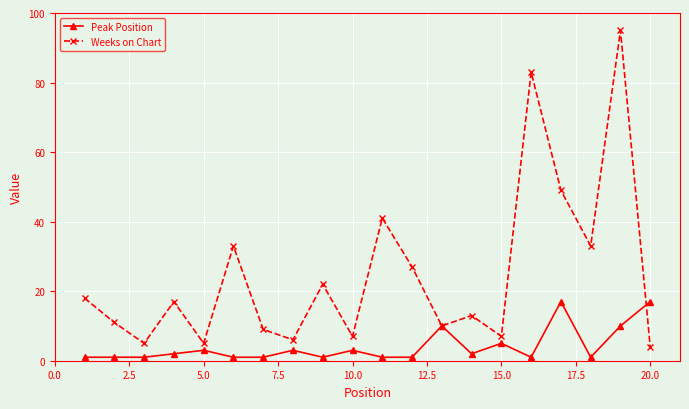

How many interior local valleys does the Weeks on Chart series have?

7